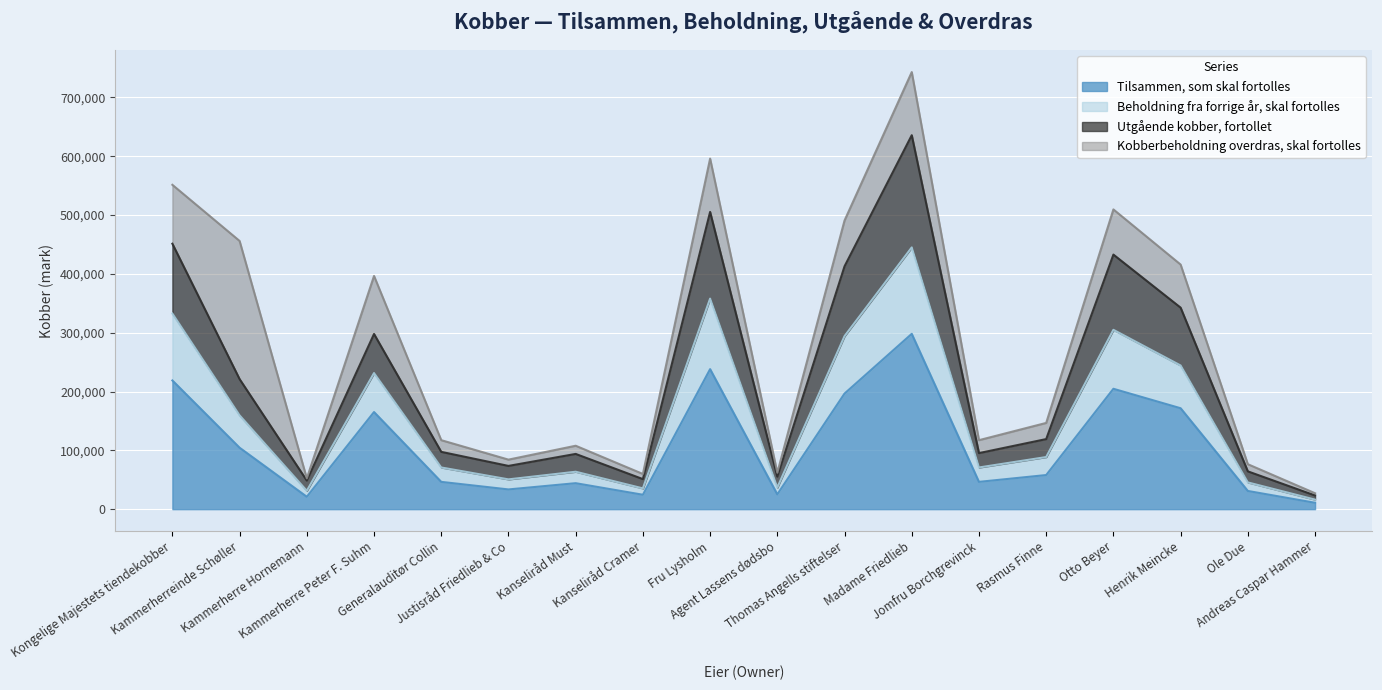

What is the total value across all series at Ole Due?

76467